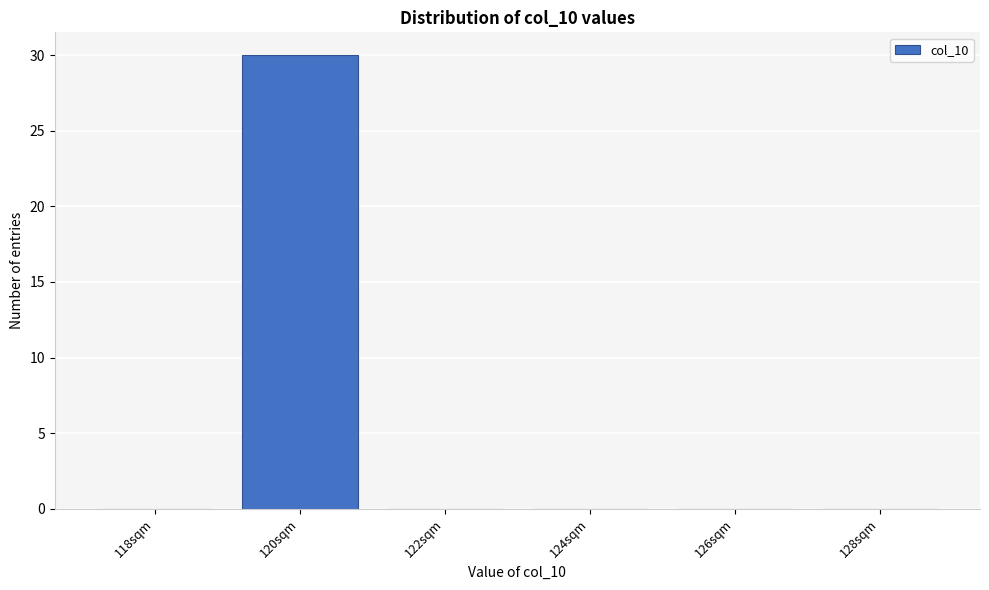

Reading left to right, extract all data points from this chart.

118sqm=0	120sqm=30	122sqm=0	124sqm=0	126sqm=0	128sqm=0